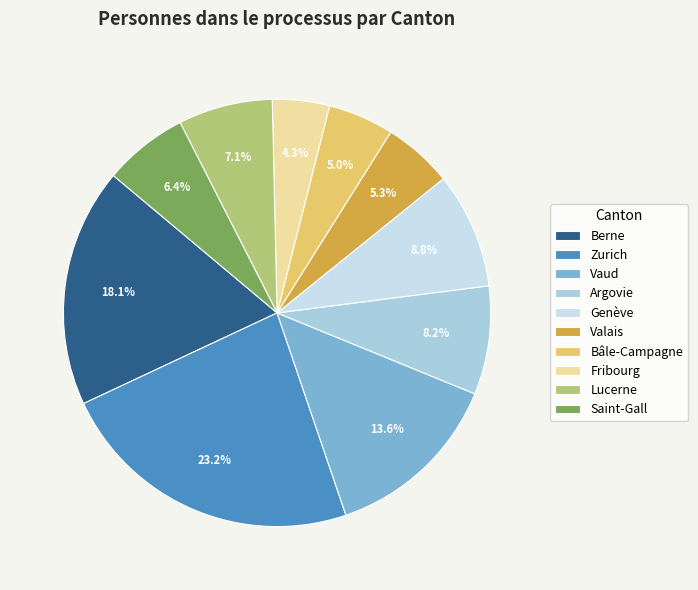

Approximately how many times larger is the value at Genève compared to Saint-Gall?

1.4